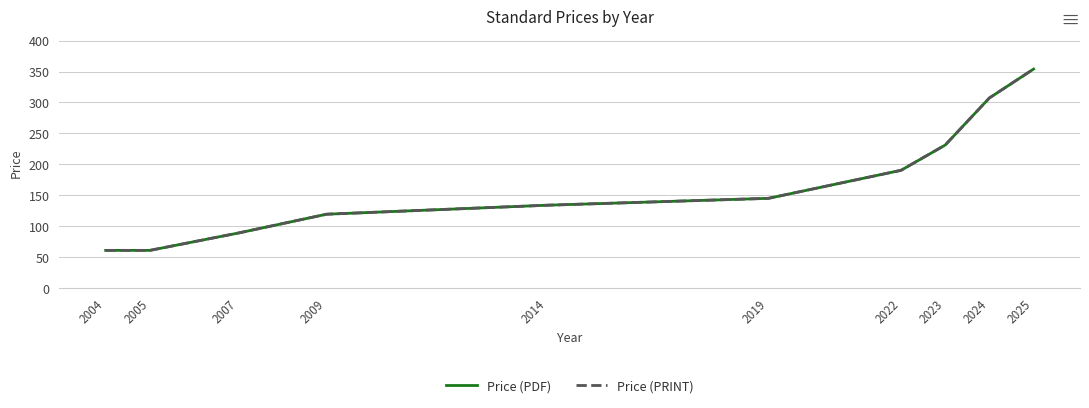

The value of Price (PDF) at 2014 is 204.3. True or false?

False